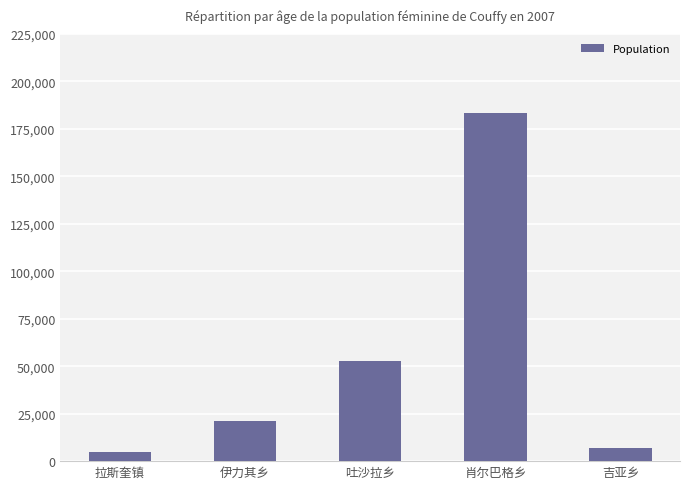

Reading right to left, what are all the values shown in this chart?

7020	183456	52884	21372	4680